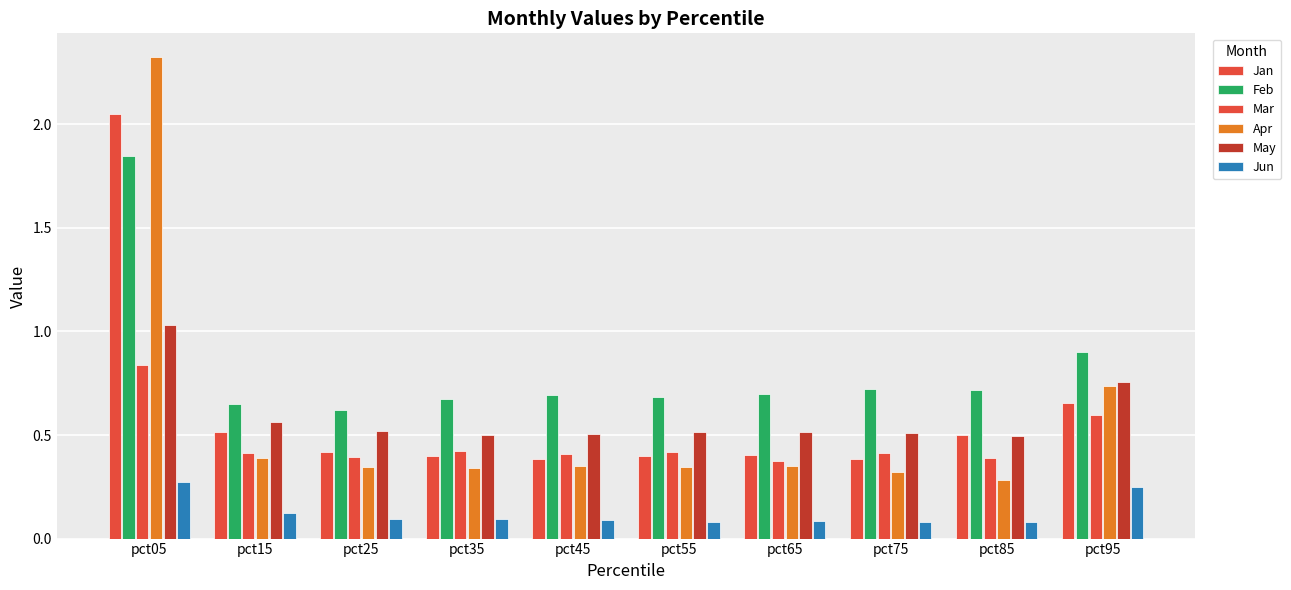

How many groups of bars are there?

10